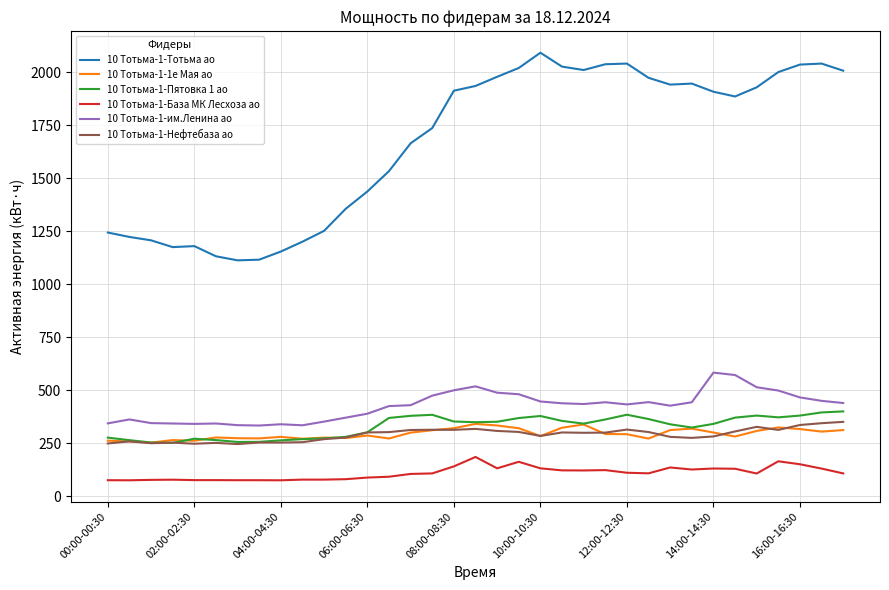

Which series has the largest total across all categories?

10 Тотьма-1-Тотьма ао